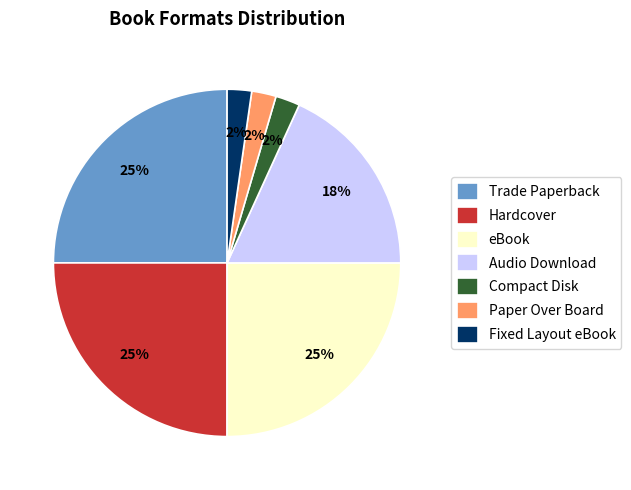

Does Audio Download account for over 50% of the chart?

No